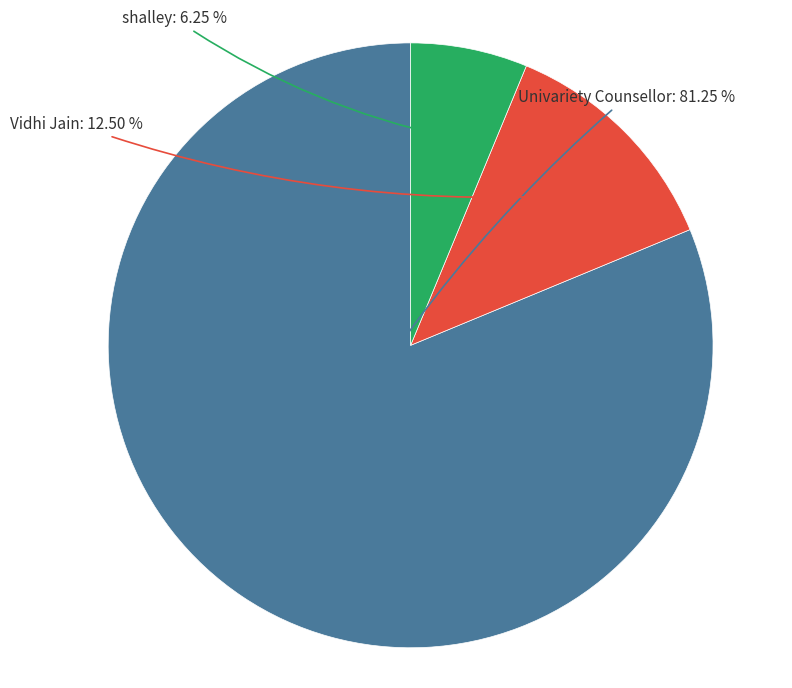

What is the ratio of the value at Univariety Counsellor to the value at Vidhi Jain?

6.5